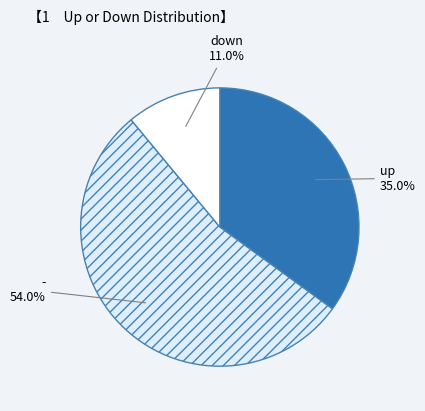

Which category has the smallest portion of the pie?

down